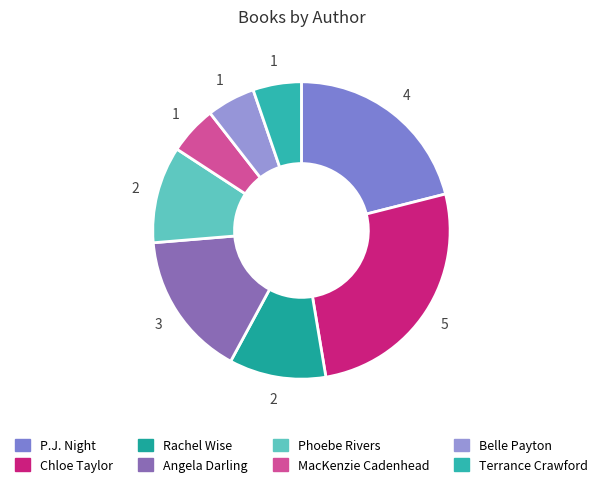

To the nearest percent, what is the average slice percentage?

12%